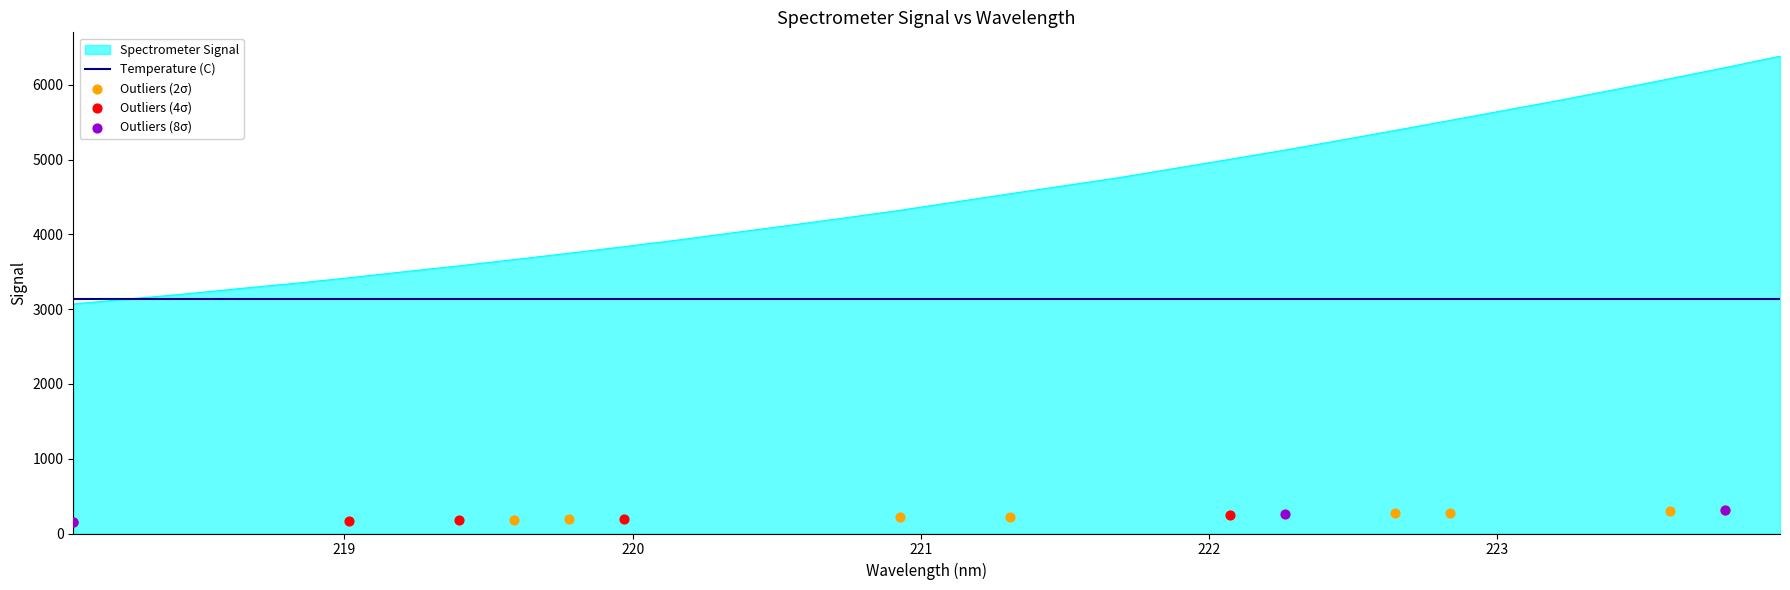

What is the ratio of the value at 223.5987 to the value at 223.7895?

1.0